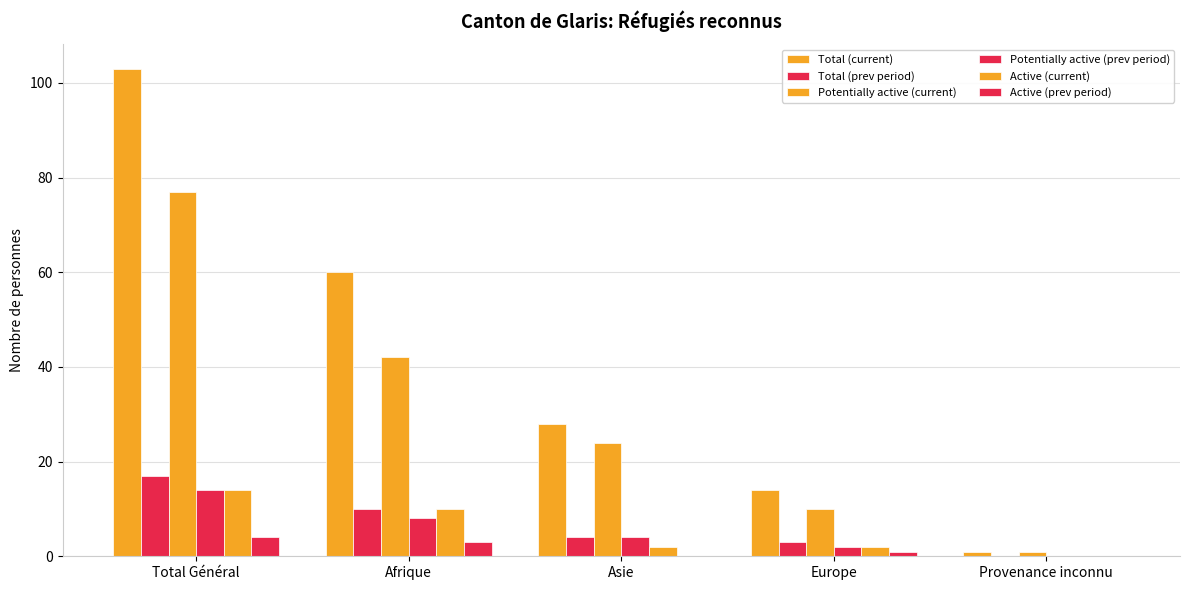

What is the difference between the second highest and second lowest values in the Total (prev period) series?

7